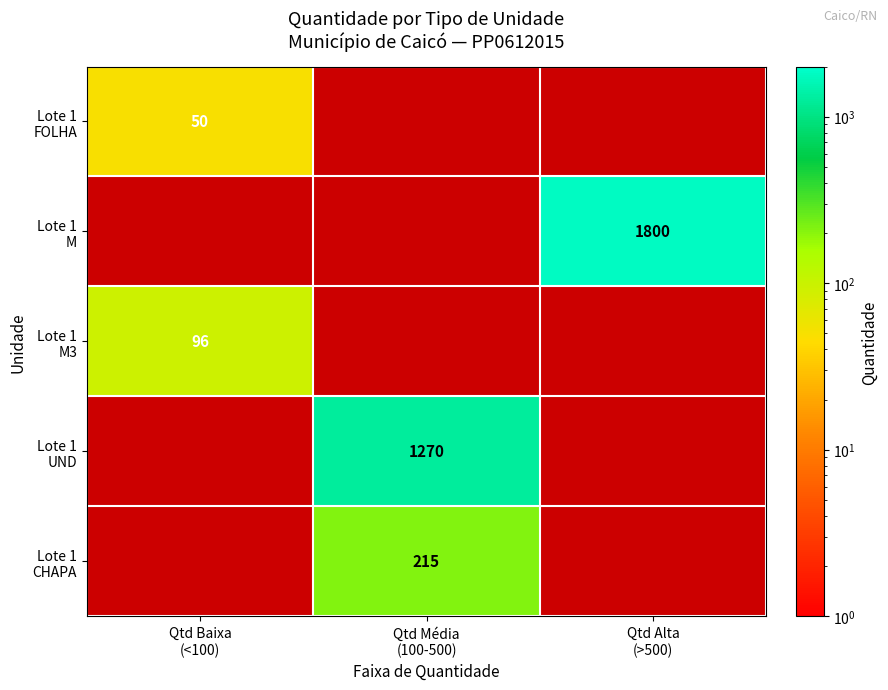

What is the highest value of the Lote 1 M3 series?

96.0